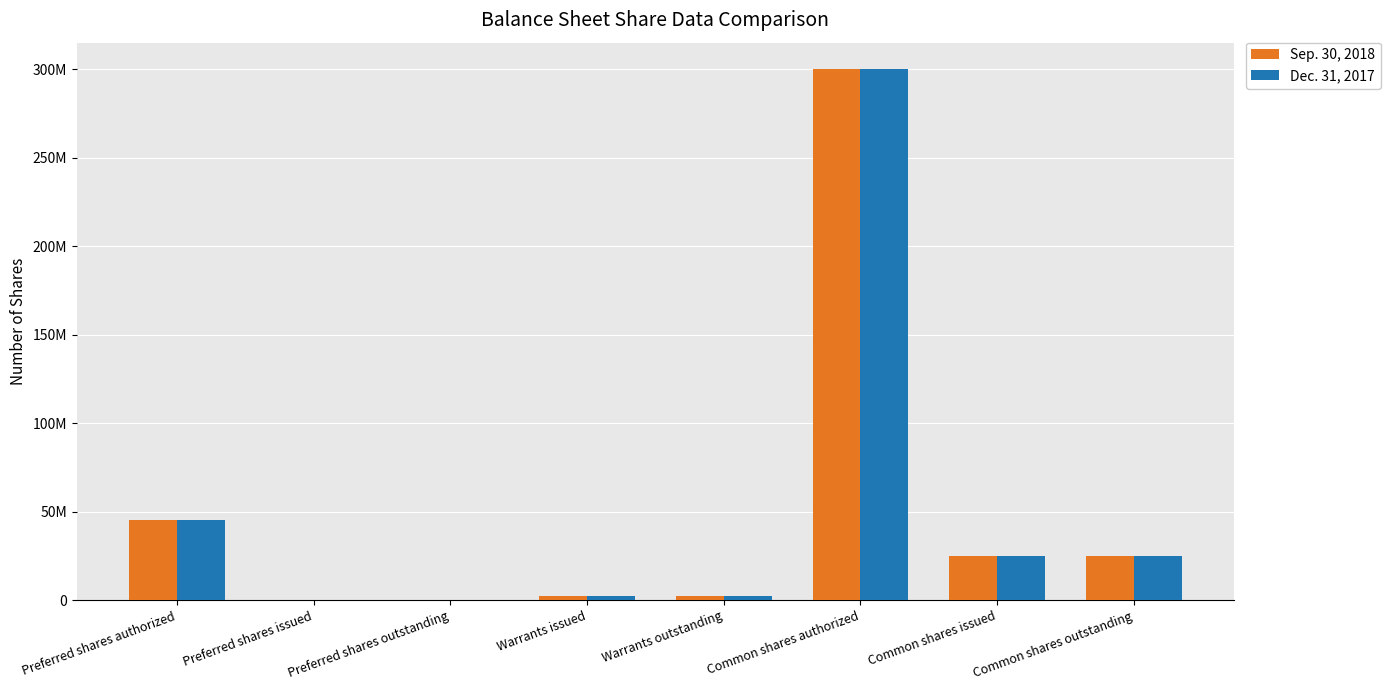

What are all the series names shown in the legend?

Sep. 30, 2018, Dec. 31, 2017